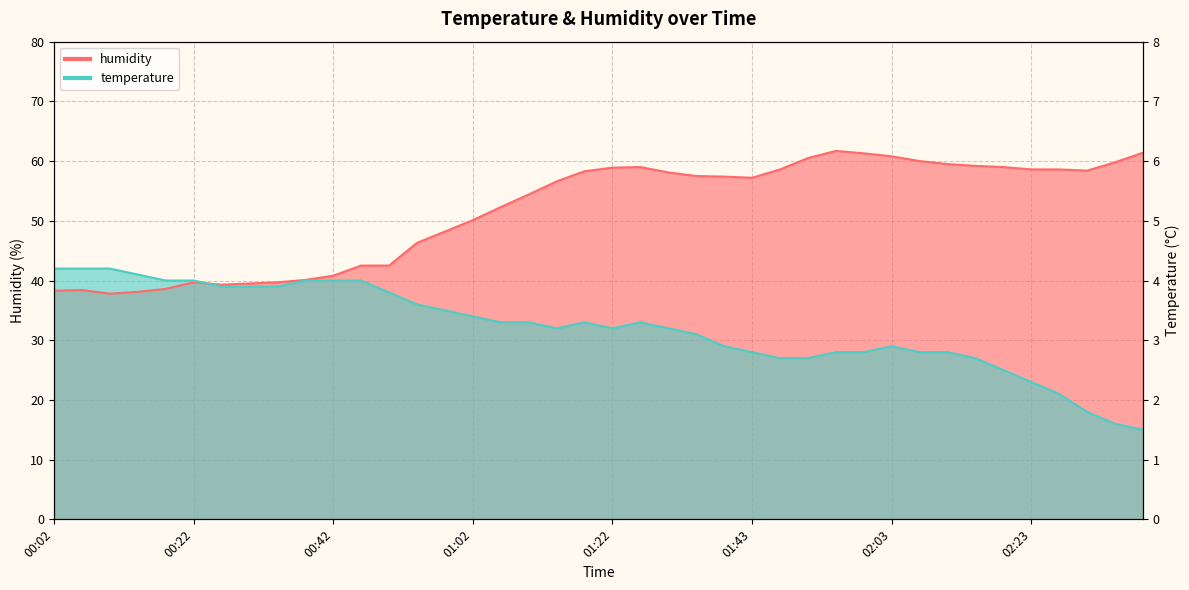

Count the number of categories in the chart.

40